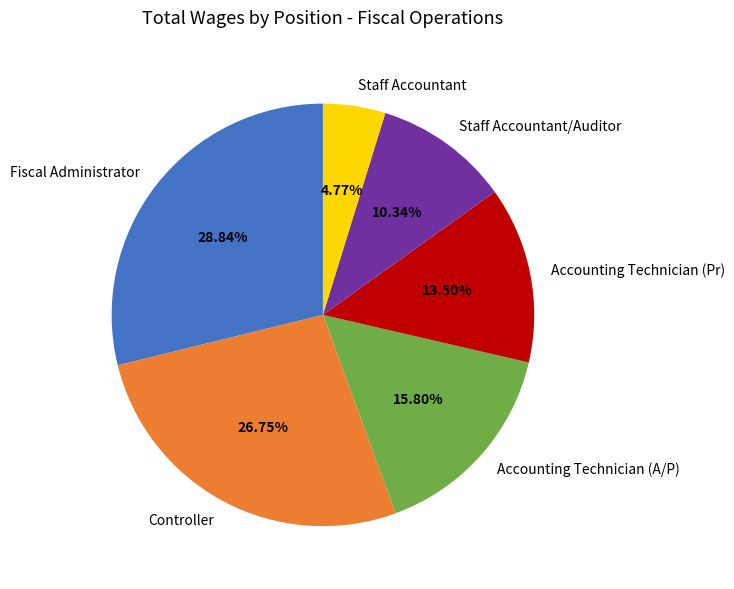

What is the total percentage of Fiscal Administrator and Accounting Technician (A/P)?

44.6%